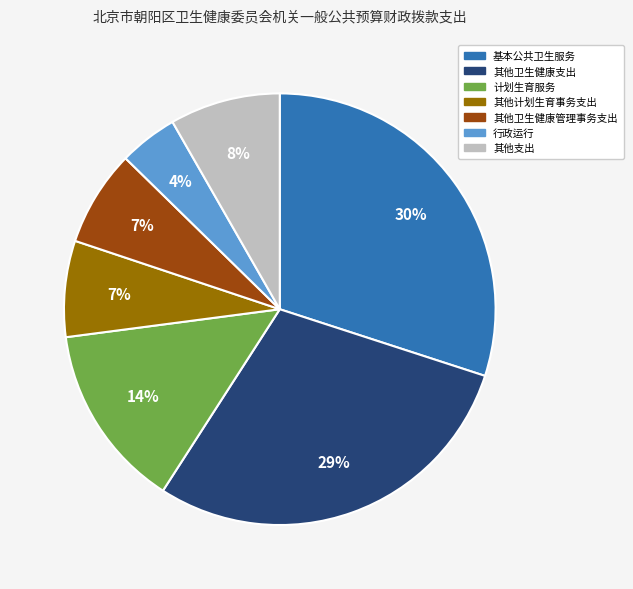

Does any single category account for the majority?

No